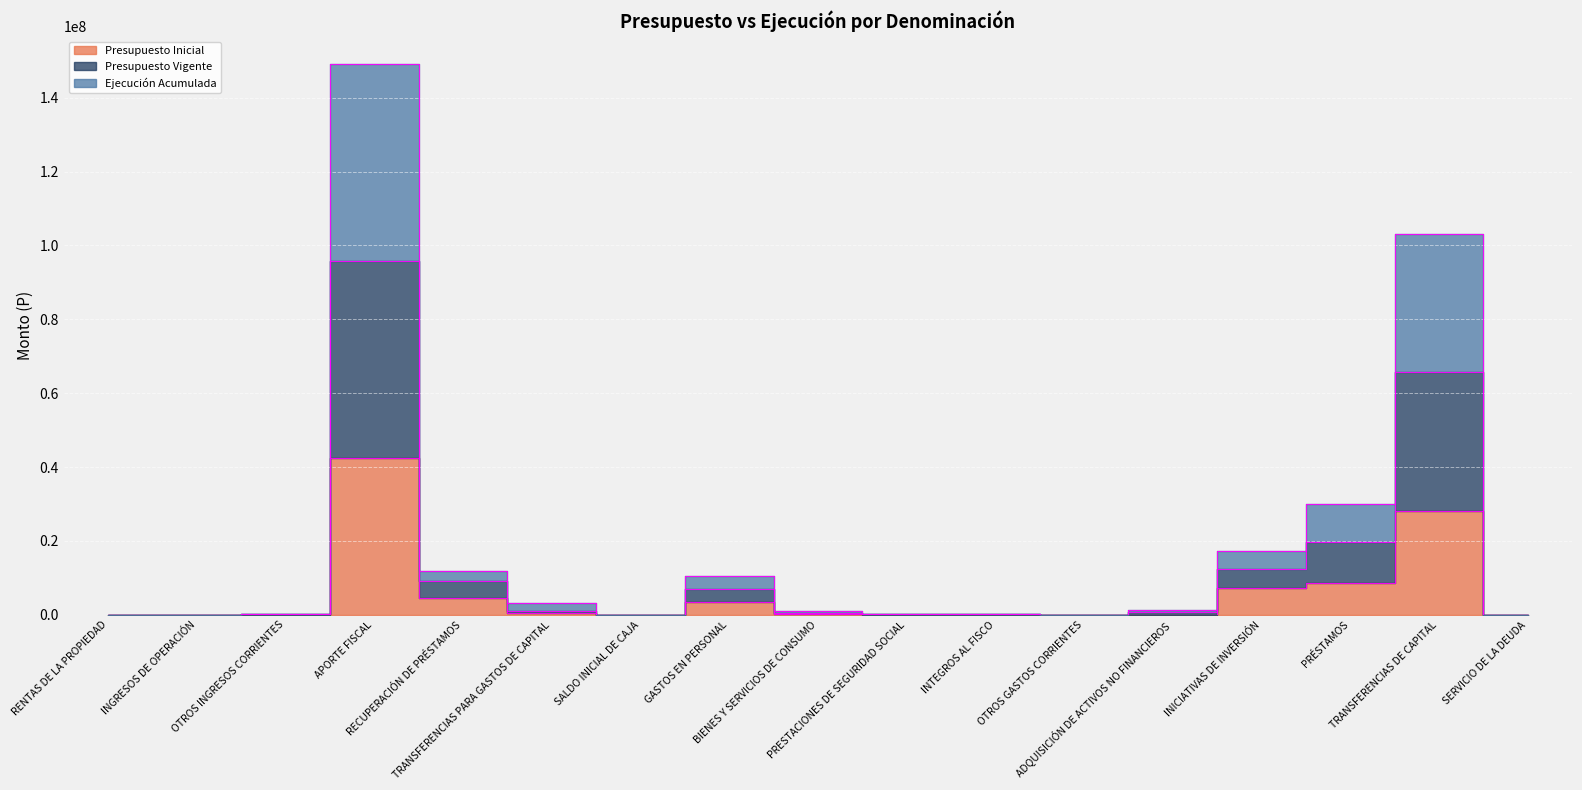

The Presupuesto Vigente series shows 4661 at SERVICIO DE LA DEUDA. True or false?

True